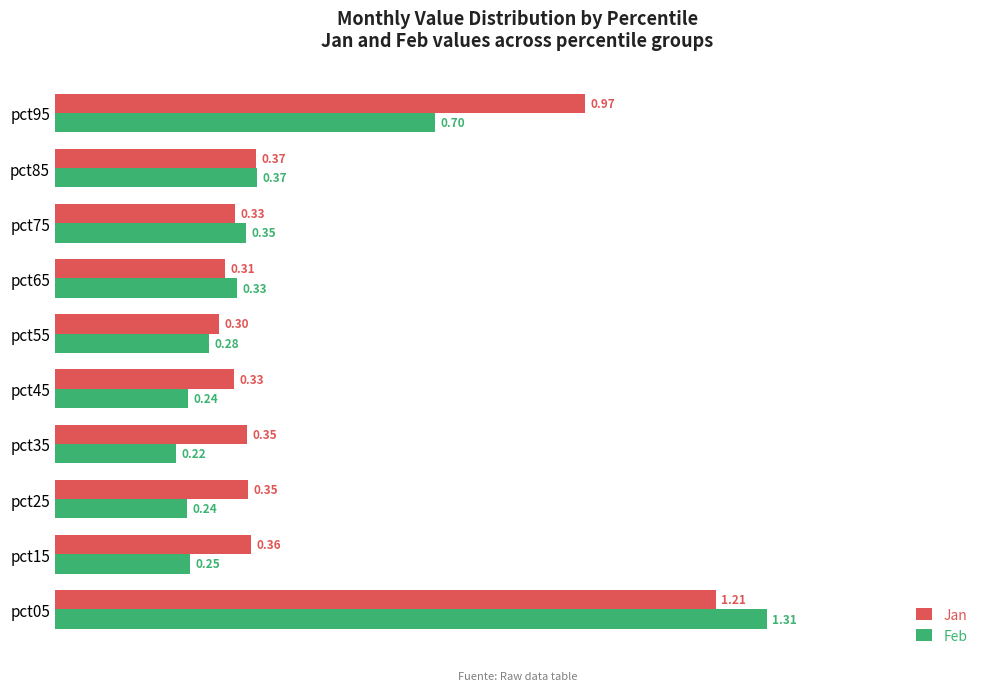

What is the difference between the maximum and minimum values in the Jan series?

0.9